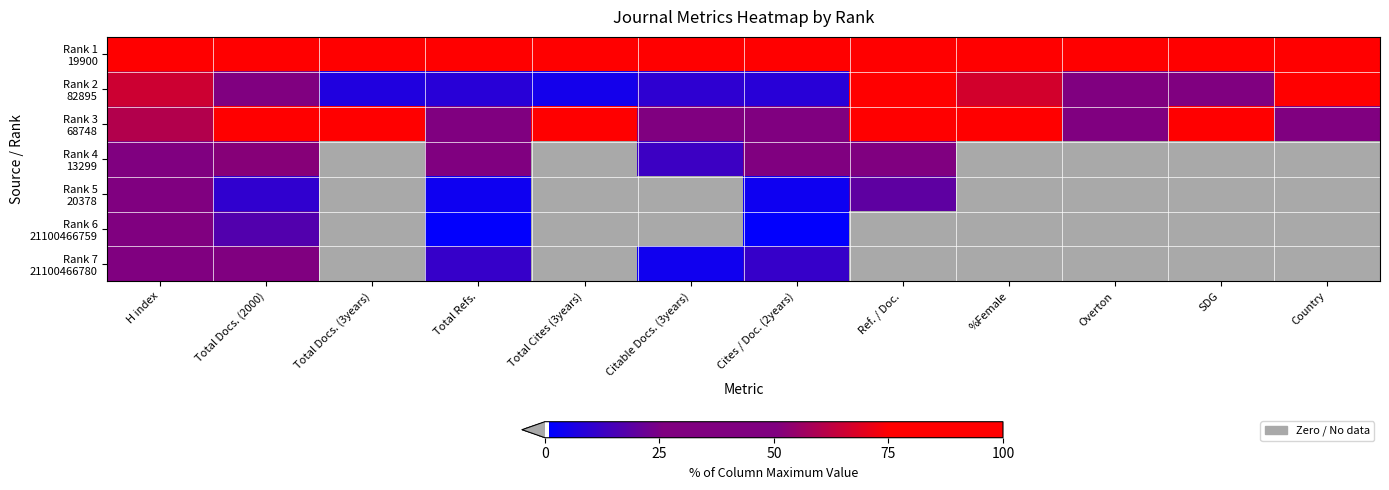

Which series has the largest total across all categories?

Rank 1 19900